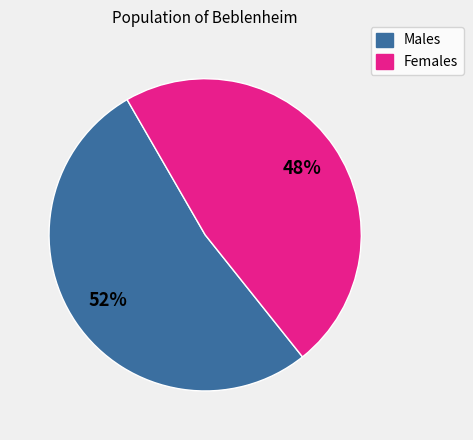

To the nearest percent, what is the combined percentage of Males and Females?

100%